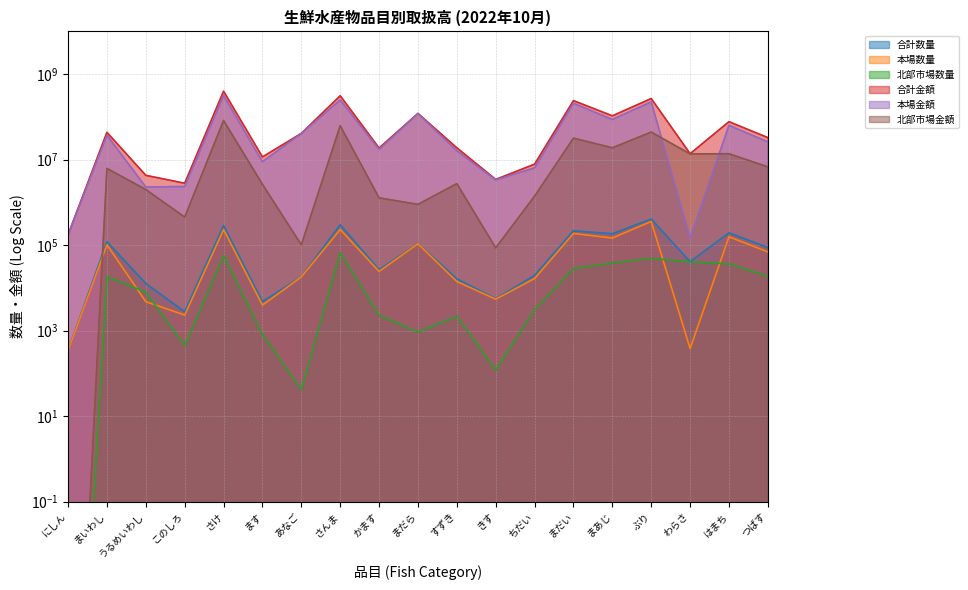

Where is the first local minimum for 北部市場金額?

このしろ